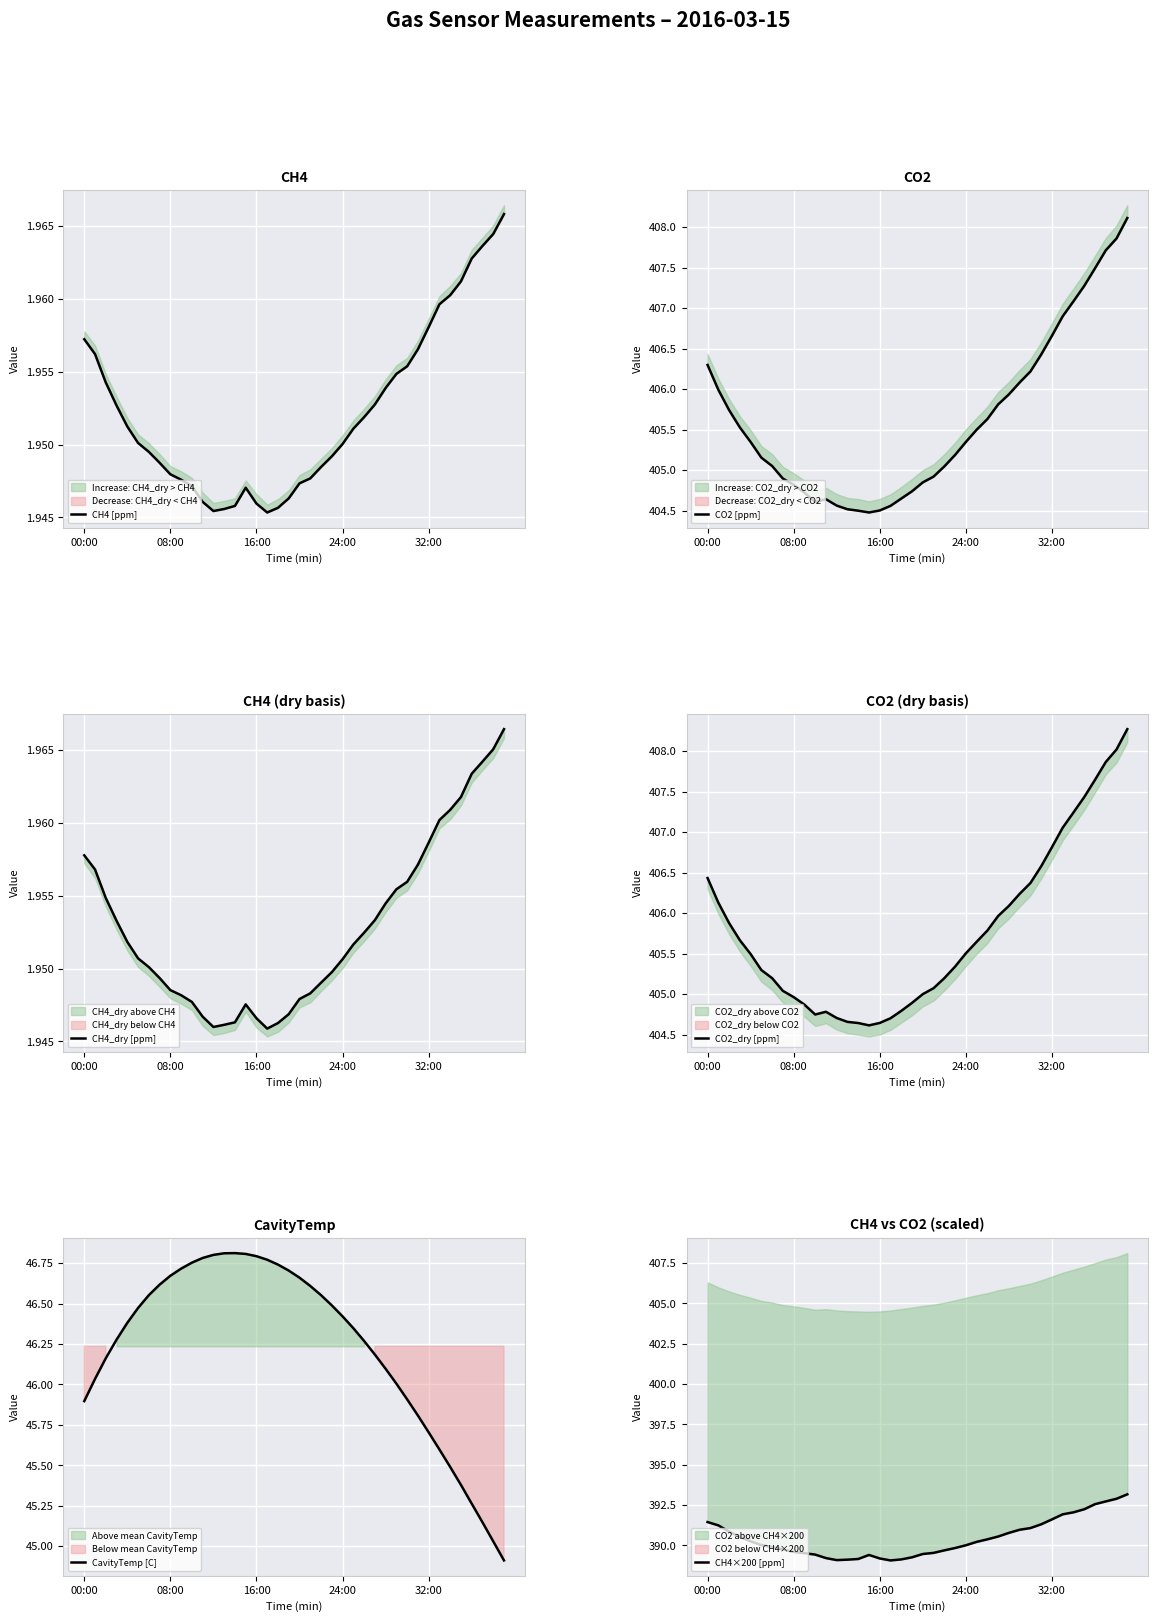

True or false: CO2 [ppm] and CavityTemp [C] intersect in this chart.

False